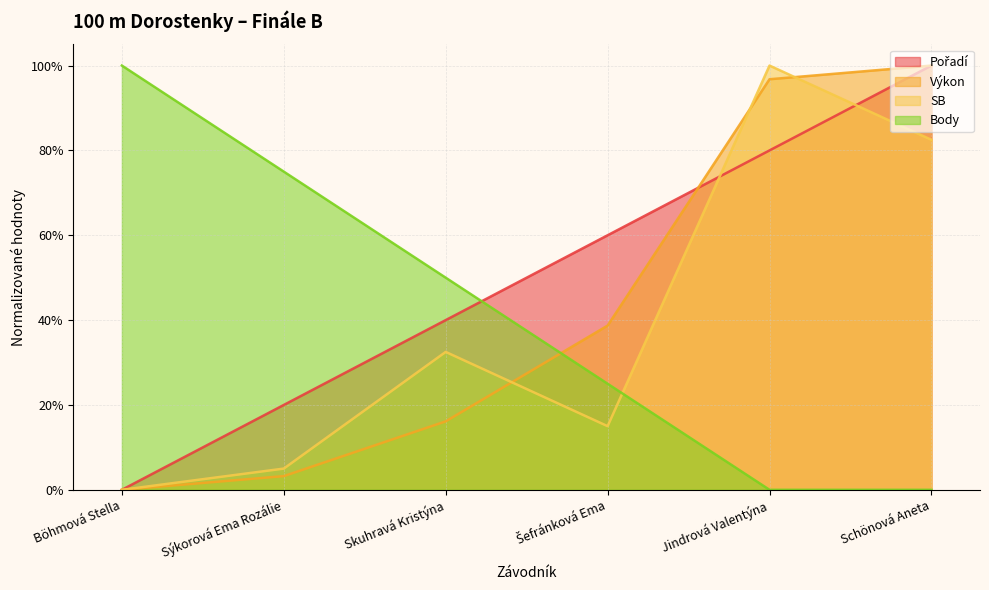

Which category has the lowest value in the Pořadí series?

Böhmová Stella